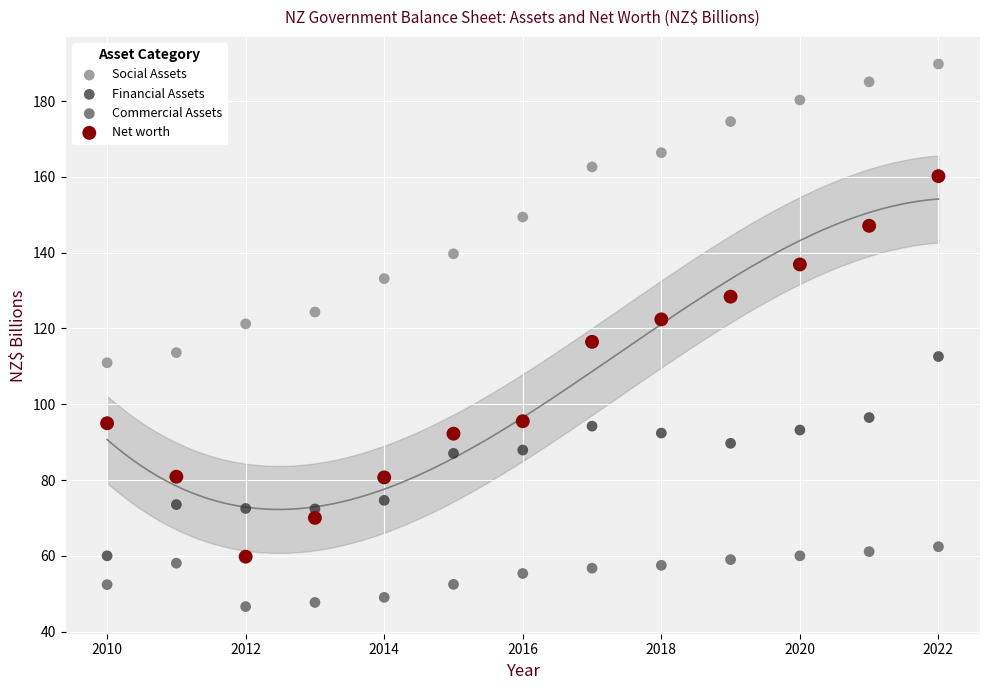

In the Net worth series, what Y value is closest to 109?

116.5